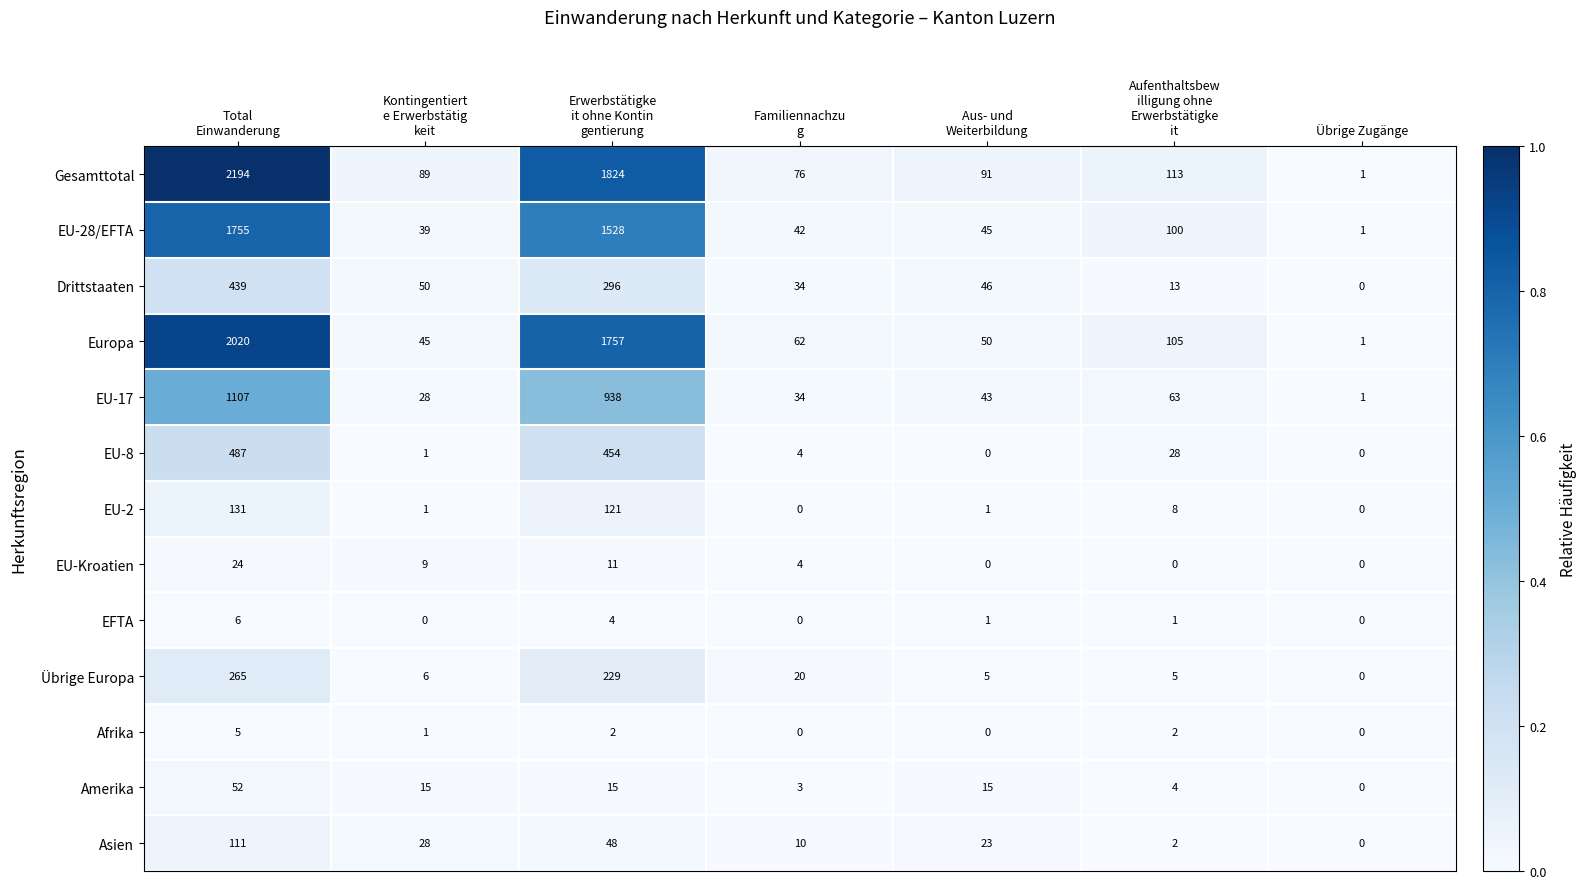

Rank the series by their maximum value, from lowest to highest.

Afrika, EFTA, EU-Kroatien, Amerika, Asien, EU-2, Übrige Europa, Drittstaaten, EU-8, EU-17, EU-28/EFTA, Europa, Gesamttotal